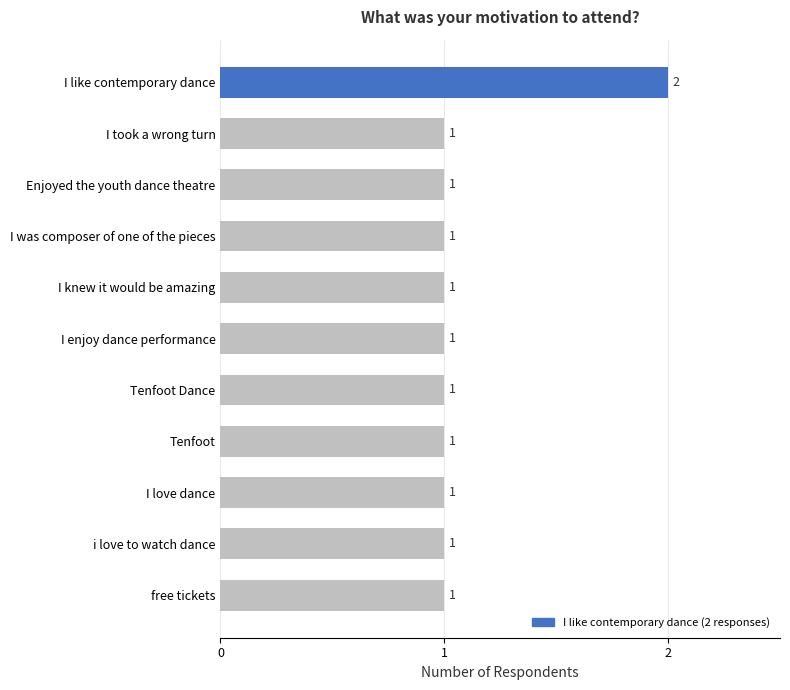

Is it true that the value at I took a wrong turn is 0?

False